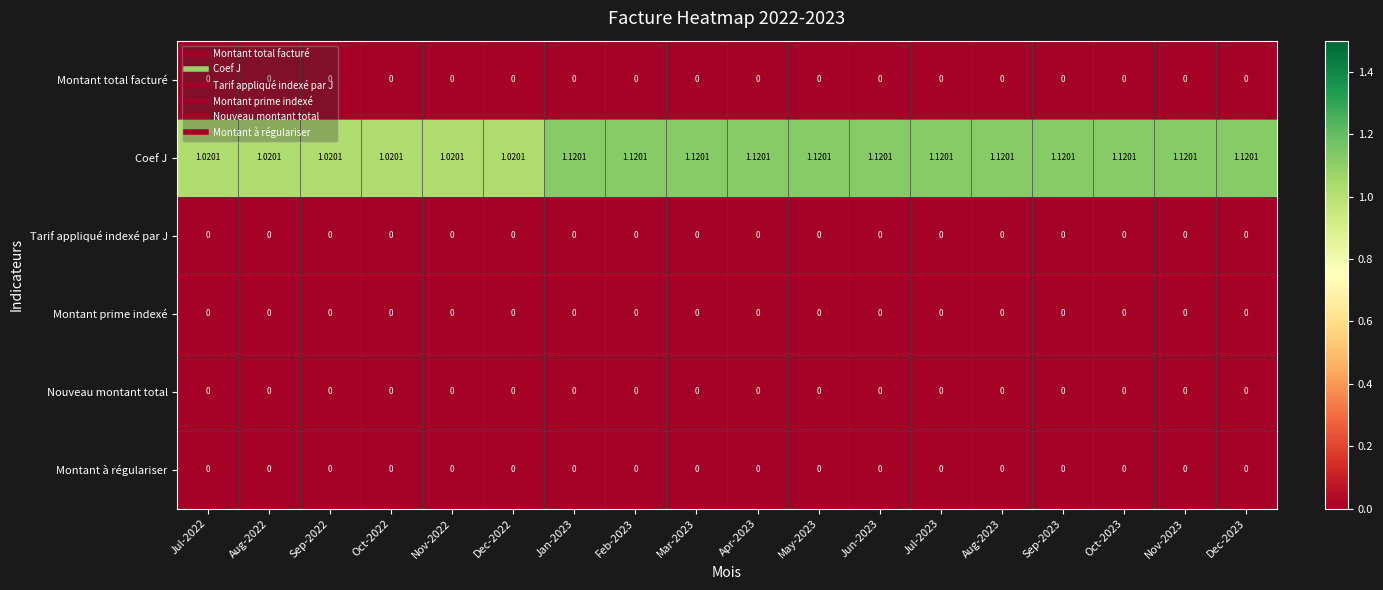

Which series has the largest range (max minus min)?

Coef J